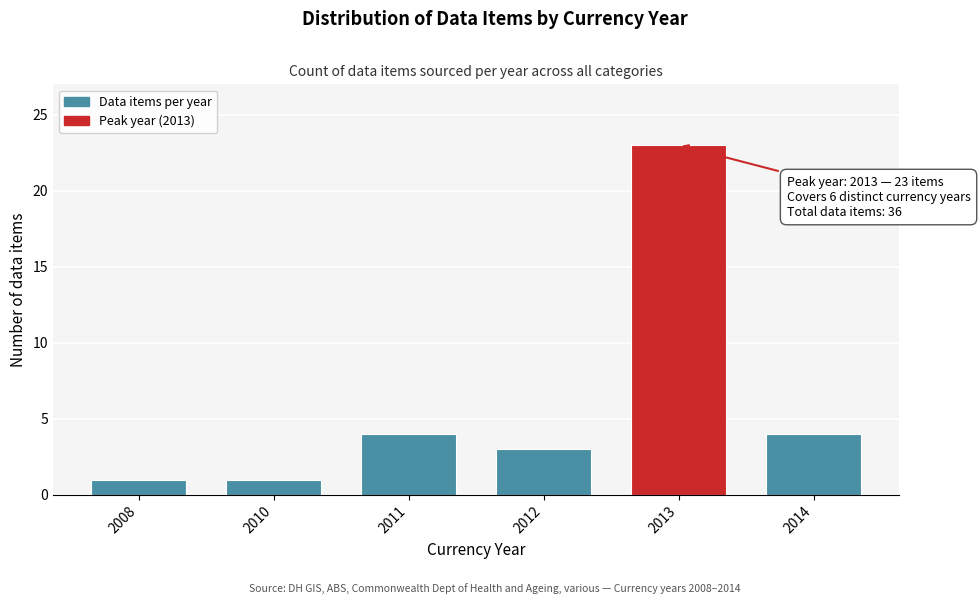

Reading left to right, transcribe all the data shown in this chart.

1	1	4	3	23	4